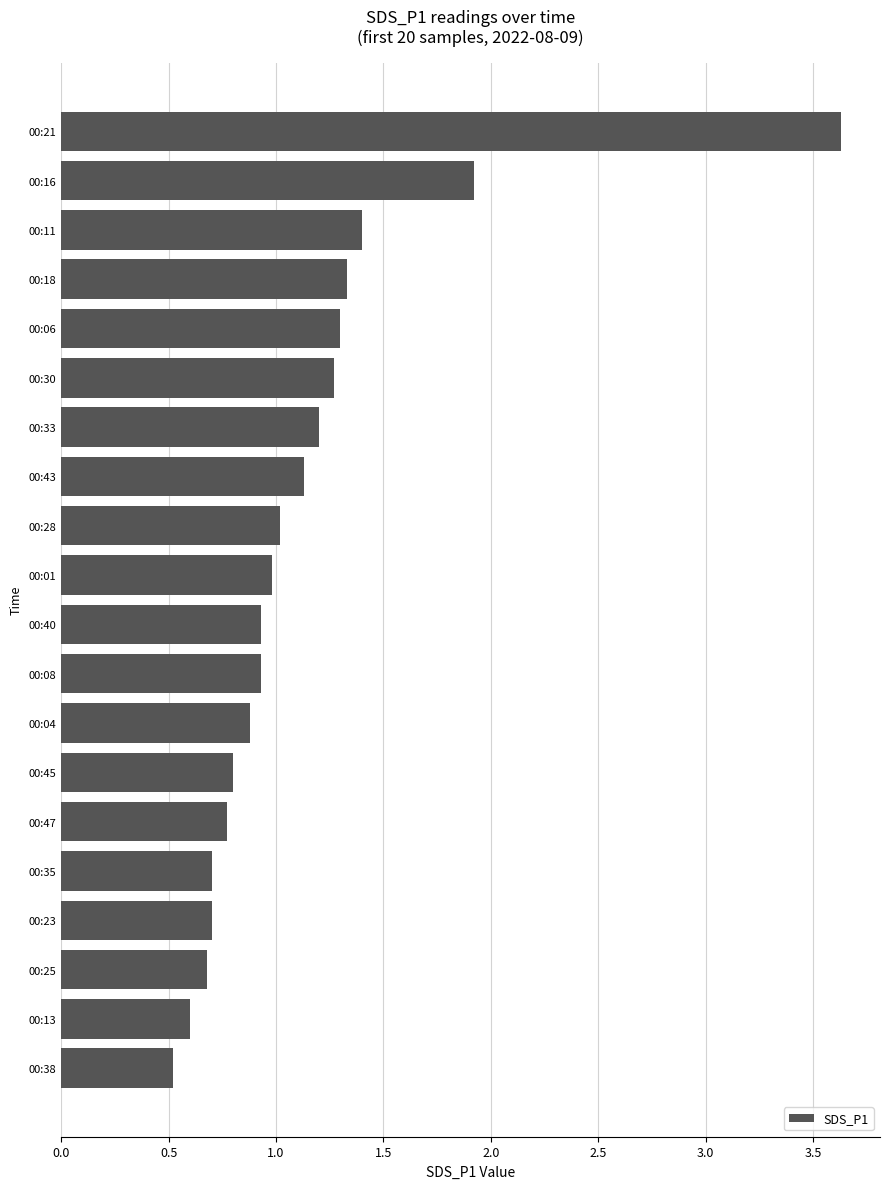

The value at 00:18 is 0.7. True or false?

False